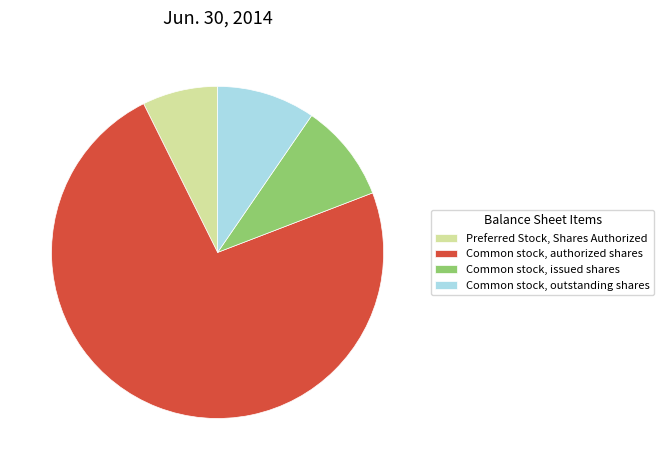

What is the largest slice in the pie chart?

Common stock, authorized shares